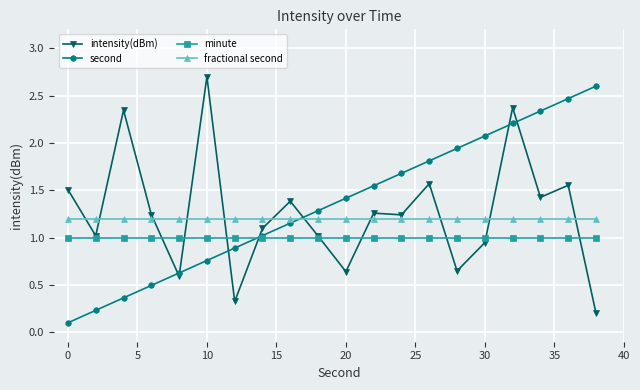

What is the greatest value displayed?

2.7